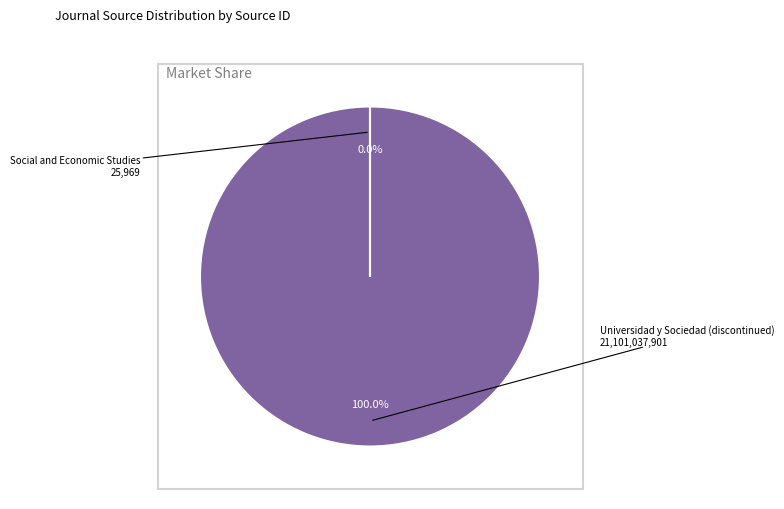

Does Universidad y Sociedad (discontinued) account for over 50% of the chart?

Yes